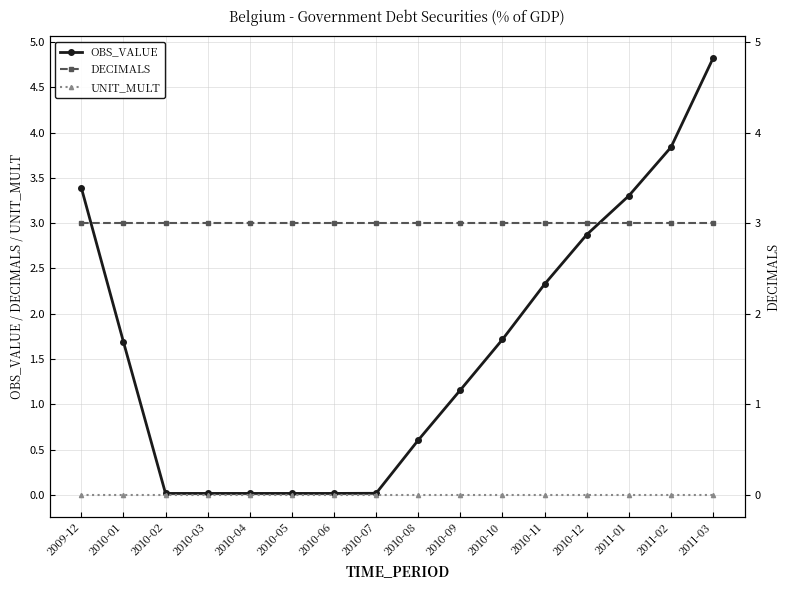

What is the sum of the DECIMALS values at 2010-07 and 2010-09?

6.0